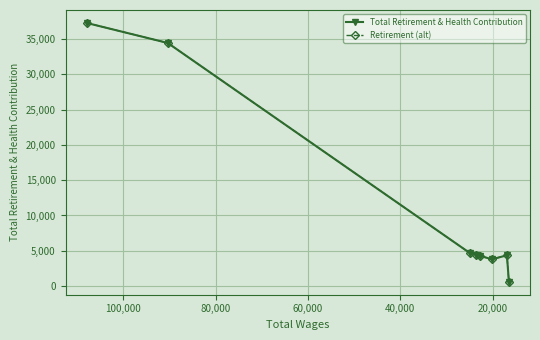

Which series has the largest total across all categories?

Total Retirement & Health Contribution